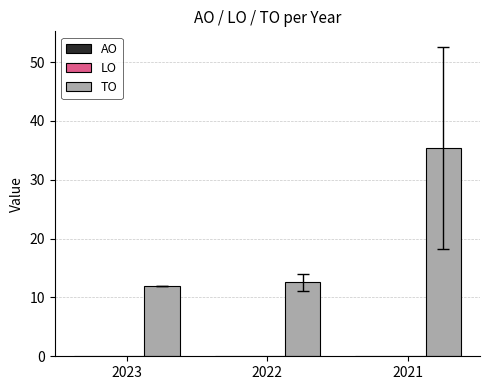

Reading left to right, list all the values displayed in this chart.

12.0	12.6	35.4